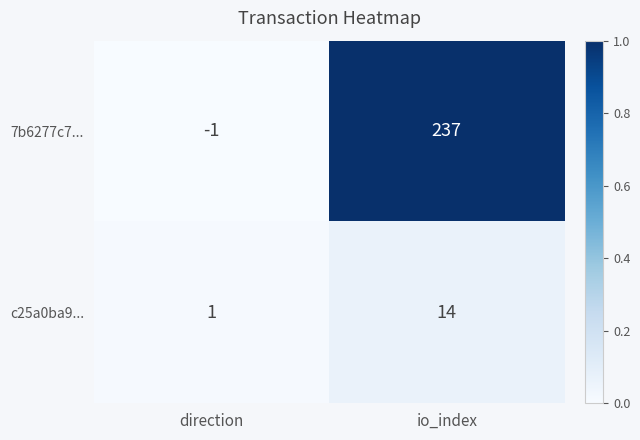

Rank the series by their average value, from lowest to highest.

c25a0ba9..., 7b6277c7...